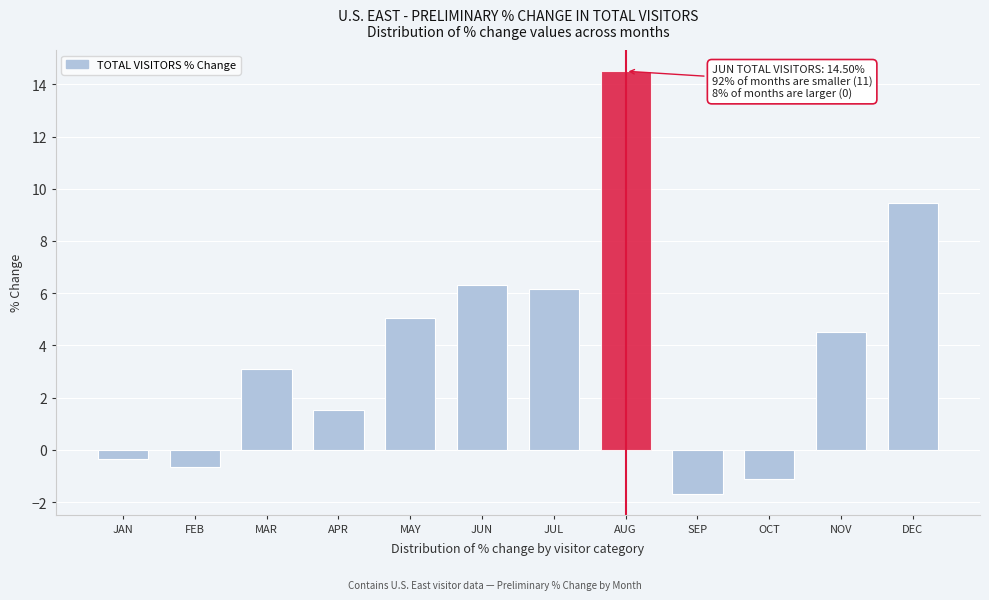

Reading left to right, what are all the values shown in this chart?

JAN=-0.3	FEB=-0.6	MAR=3.1	APR=1.5	MAY=5.0	JUN=6.3	JUL=6.2	AUG=14.5	SEP=-1.7	OCT=-1.1	NOV=4.5	DEC=9.5